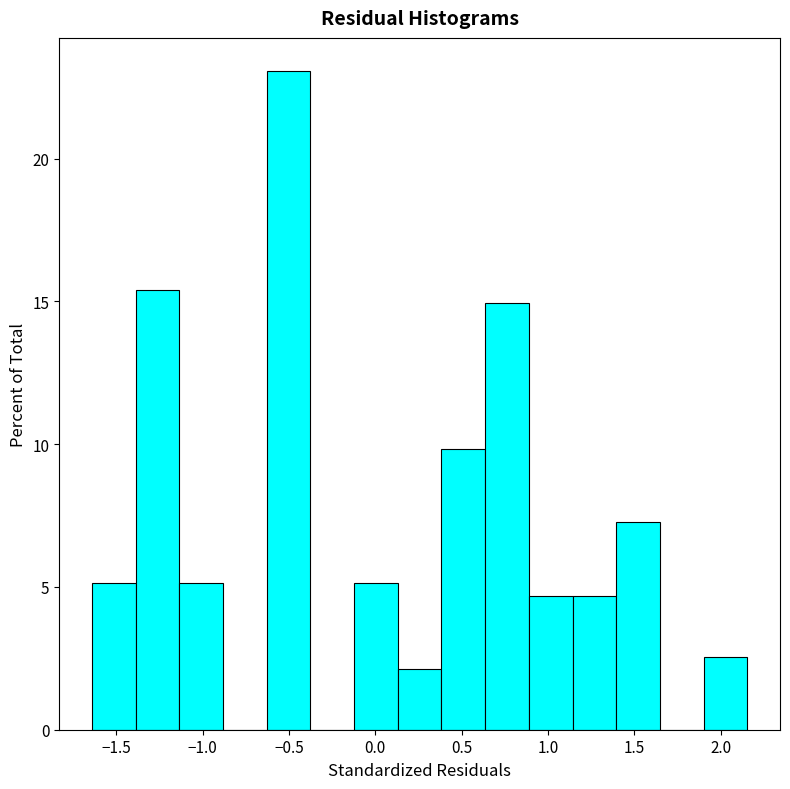

Reading left to right, transcribe this chart: for each bar, give the range it covers on the x-axis and its height. Neither the bar edges nor the heights are printed on the chart, so give them approximately, as read against the axes.

-1.65 to -1.40: 5.0
-1.40 to -1.15: 15.5
-1.15 to -0.90: 5.0
-0.90 to -0.65: 0
-0.65 to -0.40: 23.0
-0.40 to -0.10: 0
-0.10 to 0.15: 5.0
0.15 to 0.40: 2.0
0.40 to 0.65: 10.0
0.65 to 0.90: 15.0
0.90 to 1.15: 4.5
1.15 to 1.40: 4.5
1.40 to 1.65: 7.5
1.65 to 1.90: 0
1.90 to 2.15: 2.5